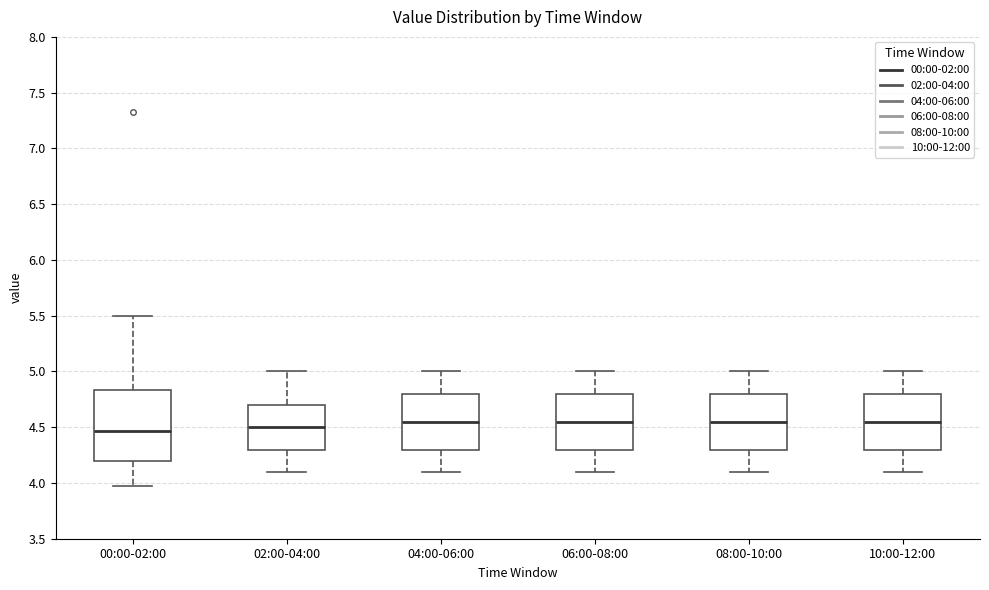

Reading left to right, transcribe this box plot: for each box, give where its median line is, the range the box spans, and where its two whiskers end, as read against the y-axis. The values are not printed on the chart, so give them approximately, as read against the axis.

00:00-02:00: median 4.45, box 4.20 to 4.85, whiskers 3.95 to 5.50
02:00-04:00: median 4.50, box 4.30 to 4.70, whiskers 4.10 to 5.00
04:00-06:00: median 4.55, box 4.30 to 4.80, whiskers 4.10 to 5.00
06:00-08:00: median 4.55, box 4.30 to 4.80, whiskers 4.10 to 5.00
08:00-10:00: median 4.55, box 4.30 to 4.80, whiskers 4.10 to 5.00
10:00-12:00: median 4.55, box 4.30 to 4.80, whiskers 4.10 to 5.00